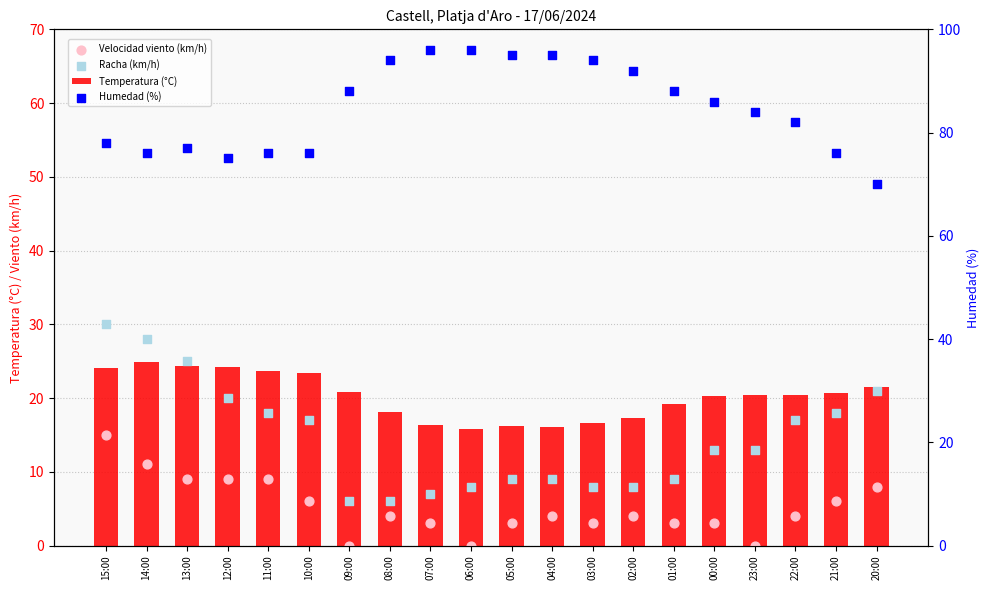

Which series reaches the minimum Y coordinate?

Velocidad viento (km/h)